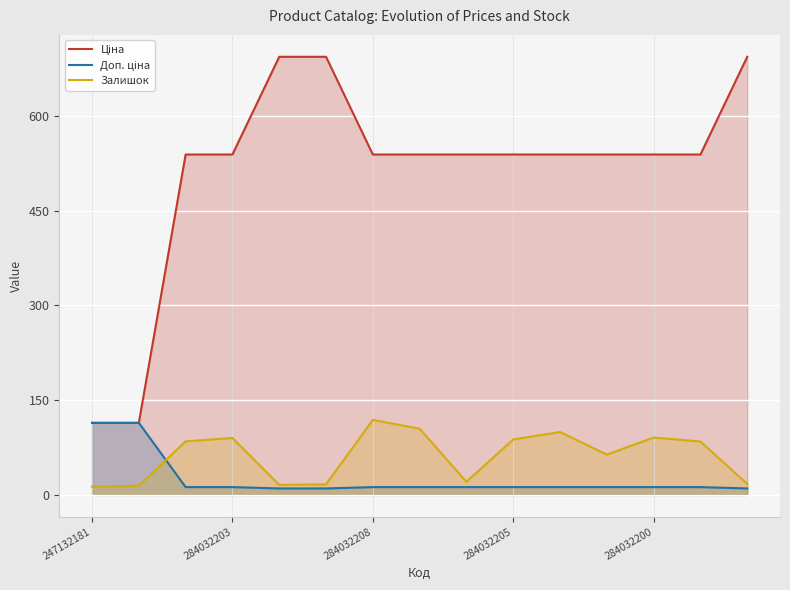

The Залишок series shows 13.0 at 247132181. True or false?

True